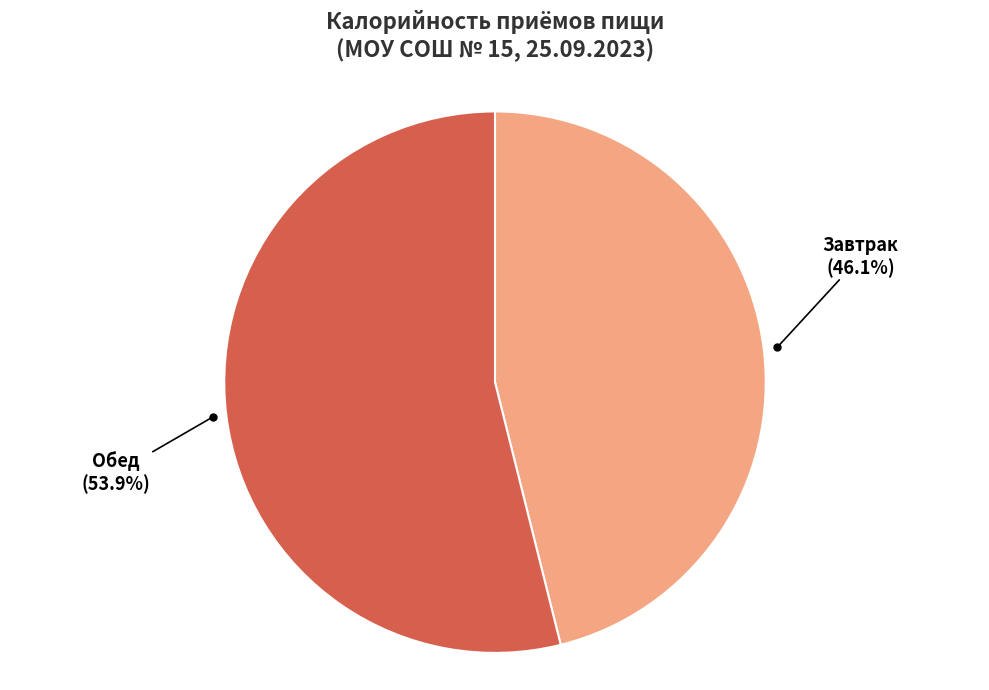

Does any single category account for the majority?

Yes